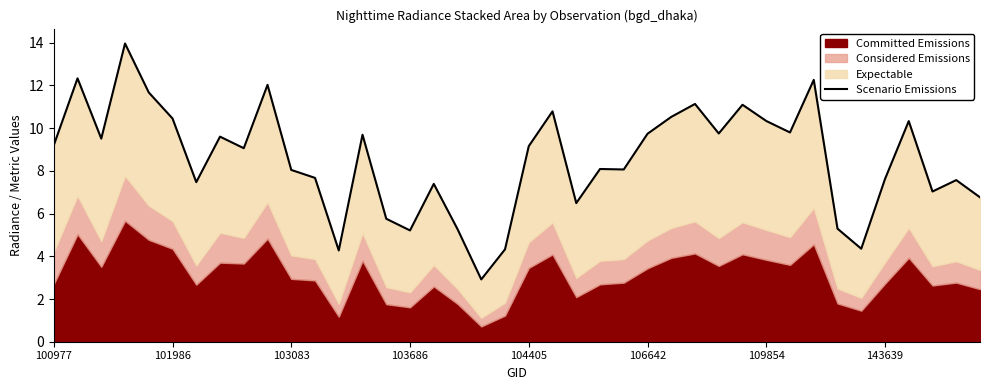

What is the maximum value shown in the chart?

14.0